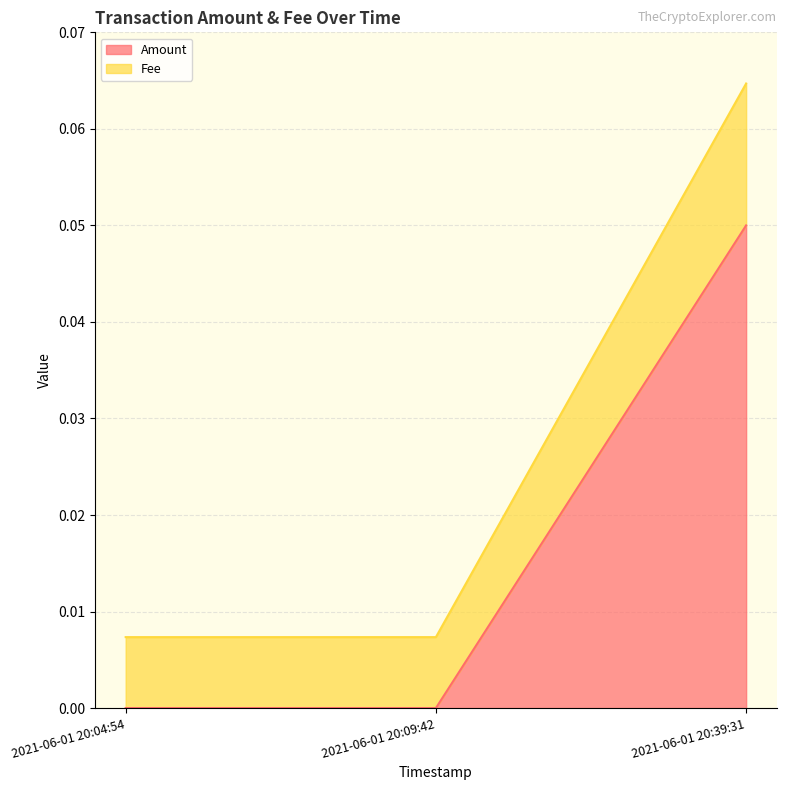

Reading right to left, extract all data points from this chart.

Amount: 0.1	0.0	0.0
Fee: 0.1	0.0	0.0